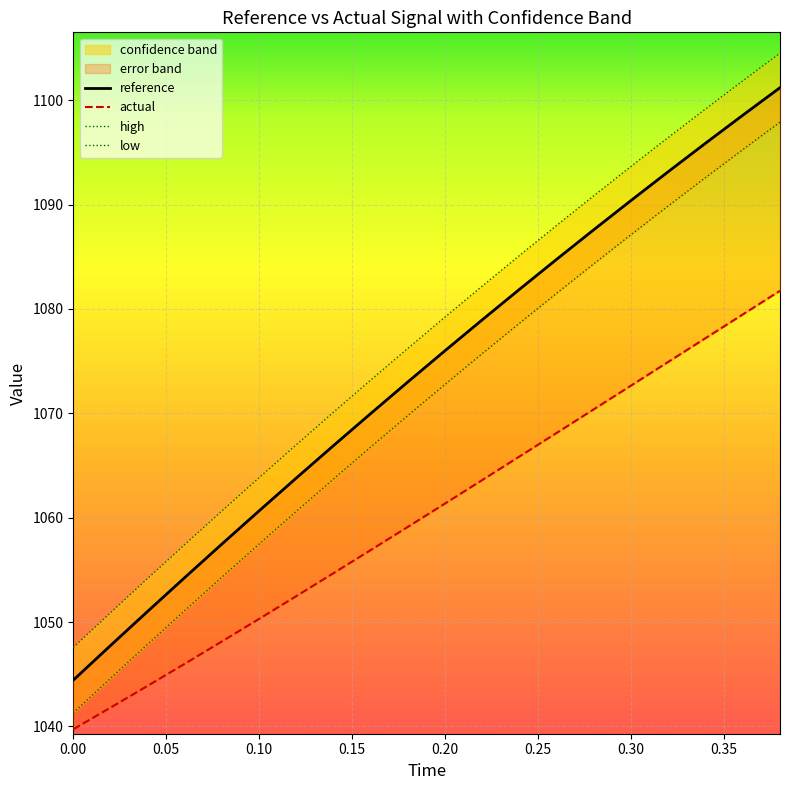

How many values in the reference series exceed 1072?

10